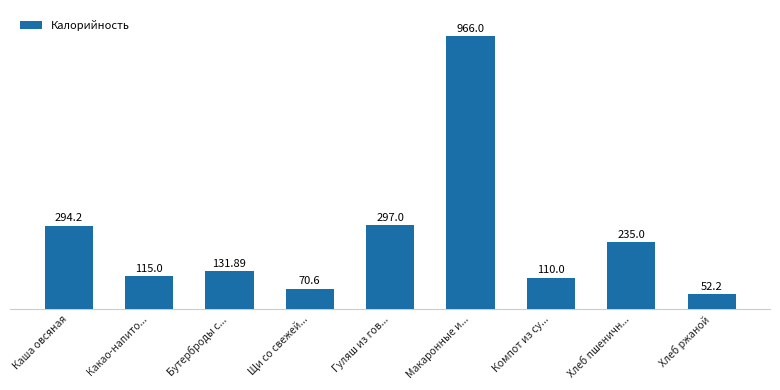

What is the sum of all values?

2271.9